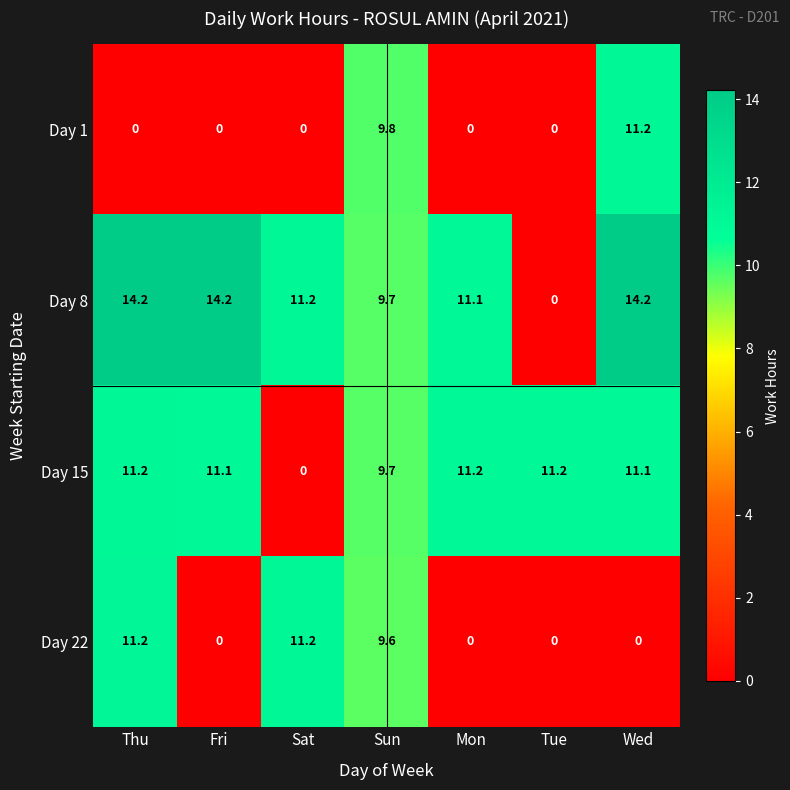

Reading right to left, extract all data points from this chart.

Day 1: 11.2	0.0	0.0	9.8	0.0	0.0	0.0
Day 8: 14.2	0.0	11.1	9.7	11.2	14.2	14.2
Day 15: 11.1	11.2	11.2	9.7	0.0	11.1	11.2
Day 22: 0.0	0.0	0.0	9.6	11.2	0.0	11.2